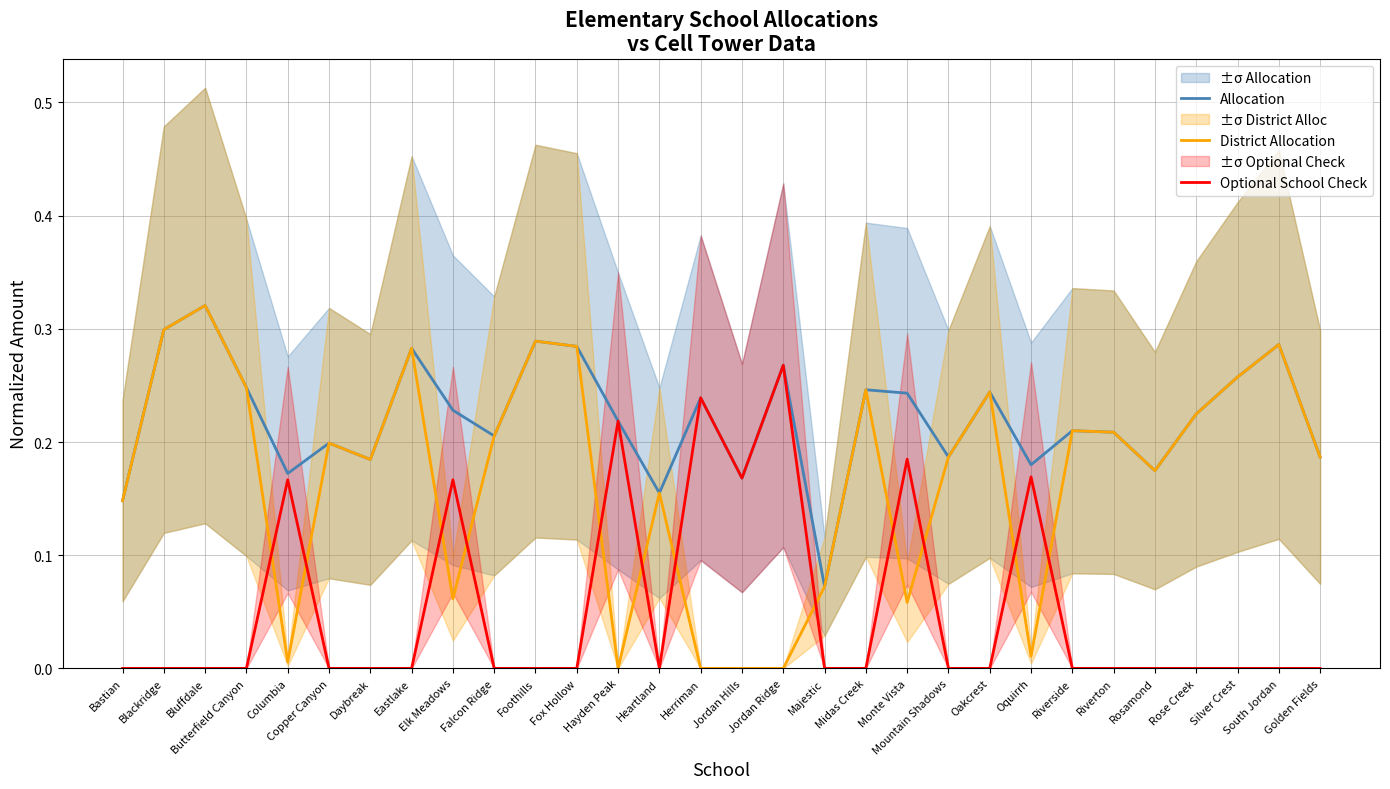

What is the label of the 6th point from the left?

Copper Canyon